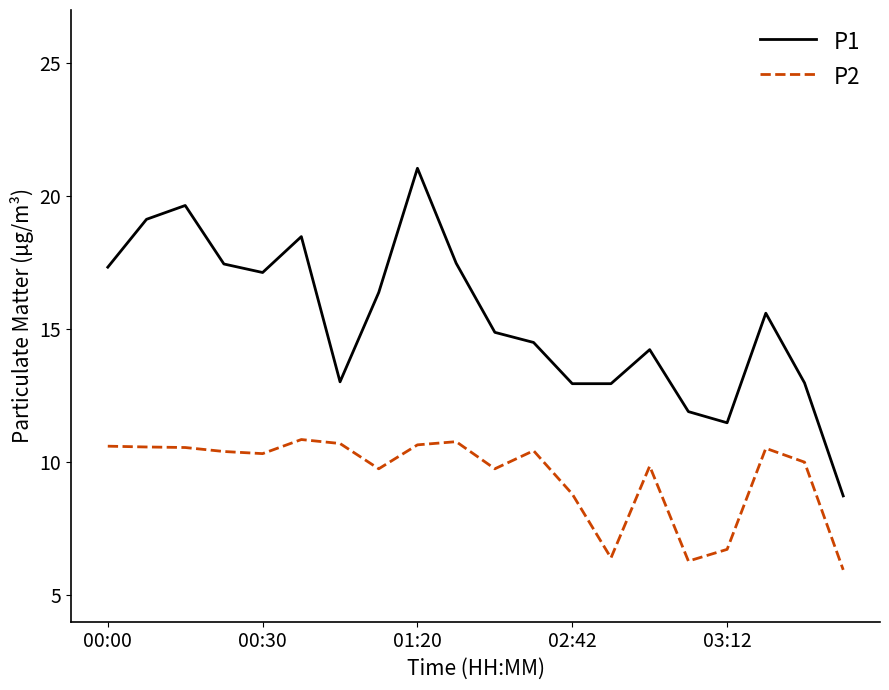

Which series has the largest total across all categories?

P1